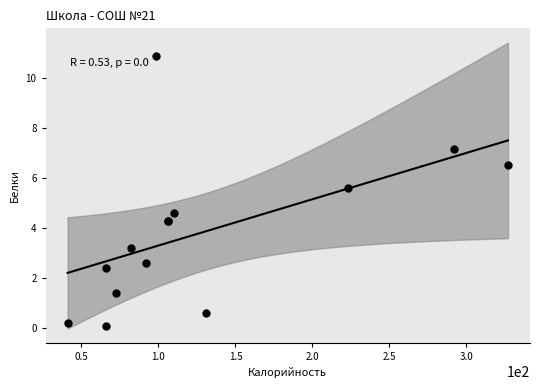

What Y value in the scatter plot is closest to 5?

4.6